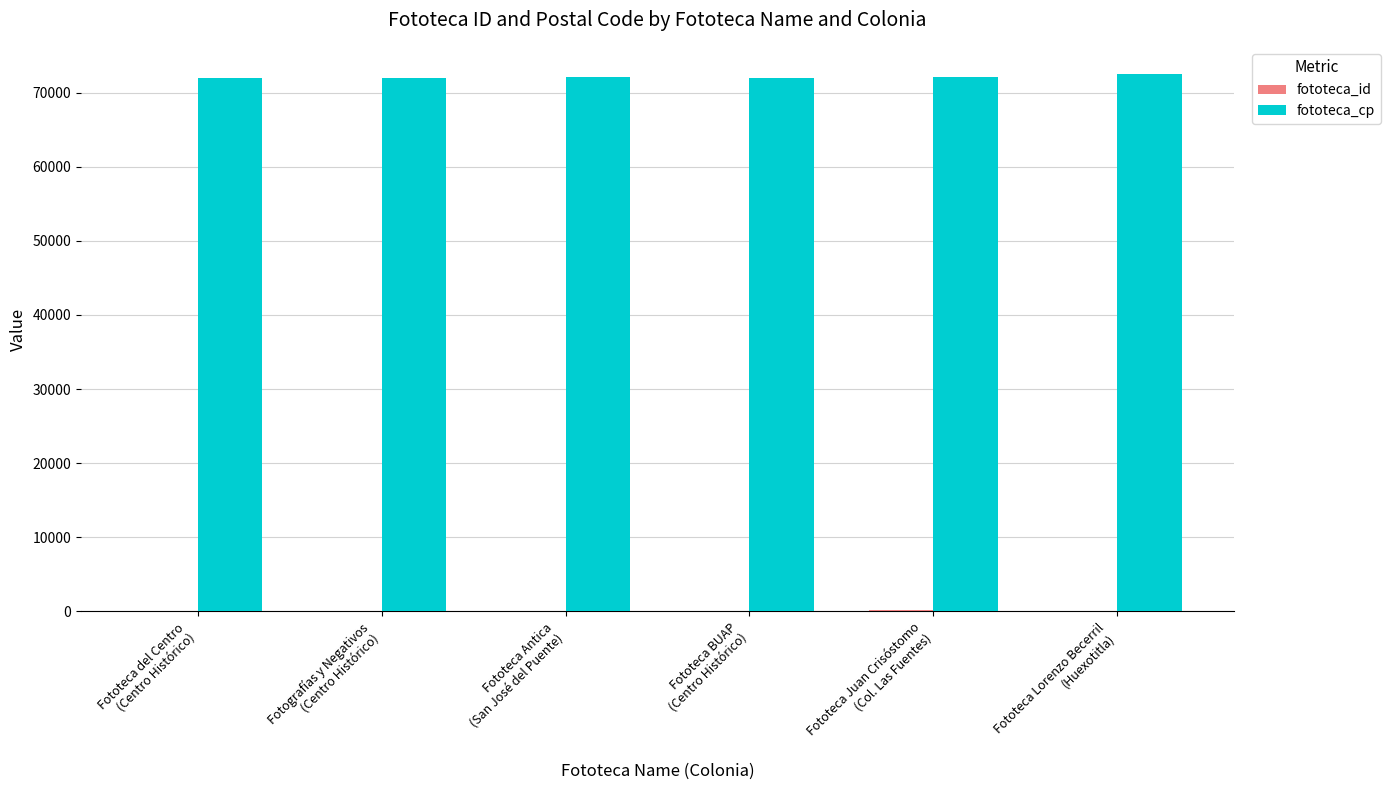

What is the sum of all fototeca_cp values?

432794